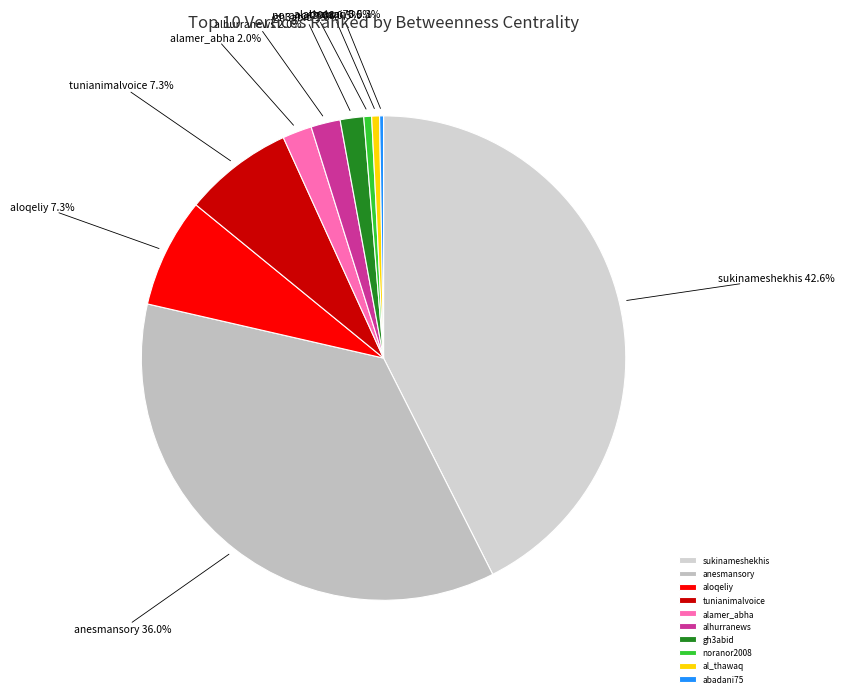

Approximately how many times larger is the value at anesmansory compared to tunianimalvoice?

4.9